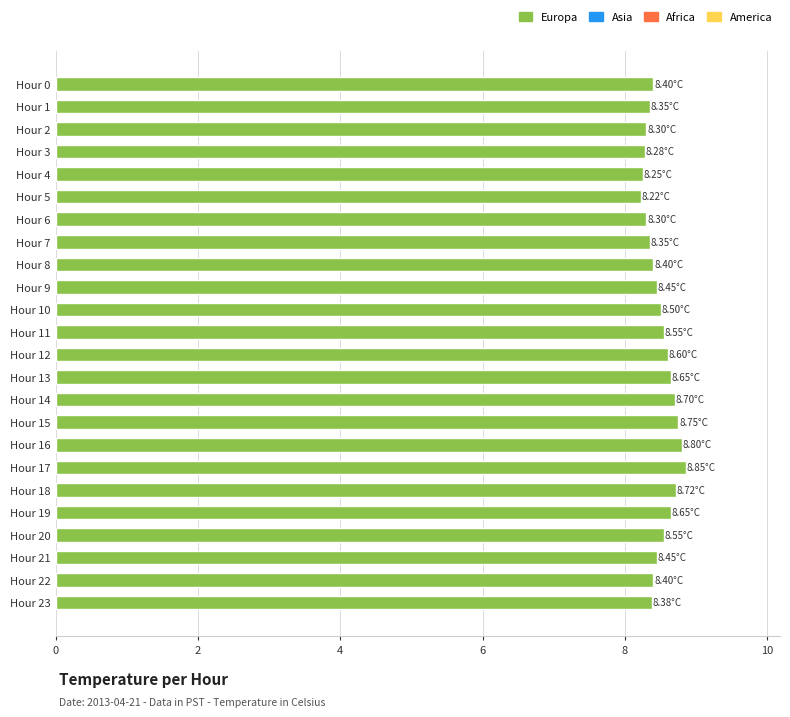

What is the ratio of the value at Hour 13 to the value at Hour 17?

1.0